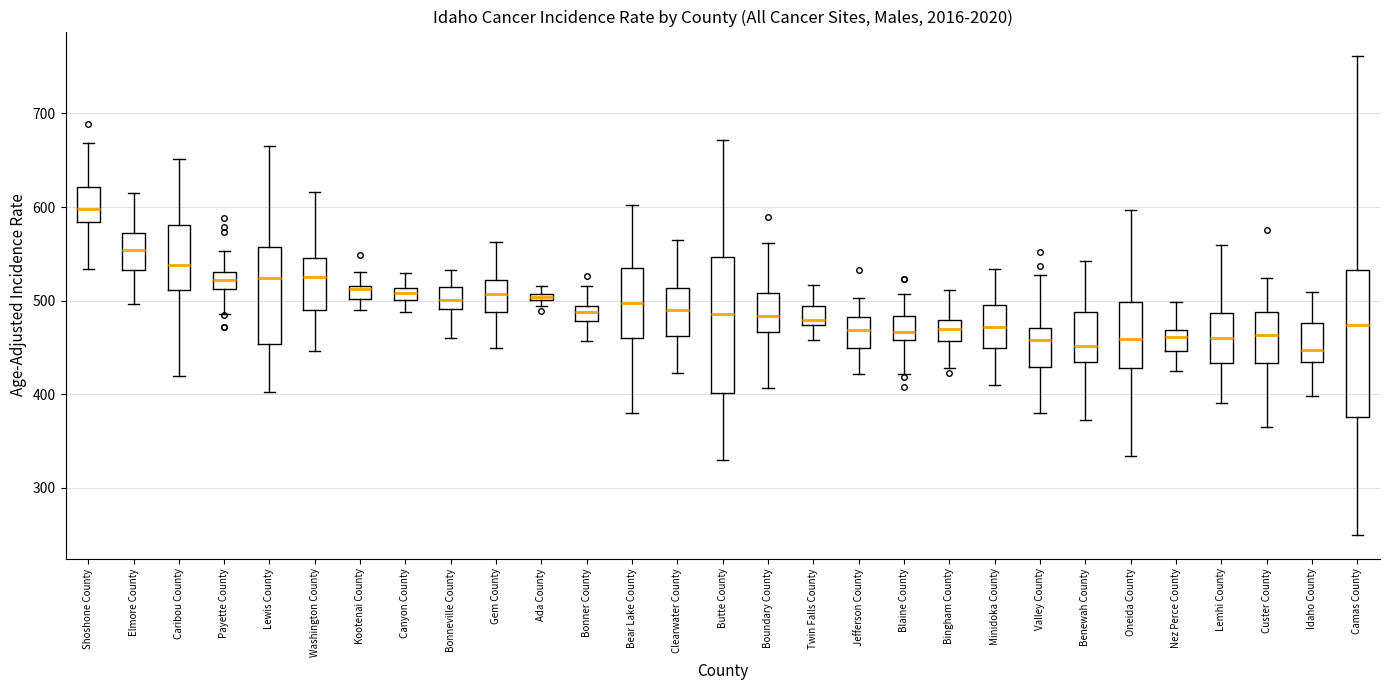

Which box's median line is the highest?

Shoshone County